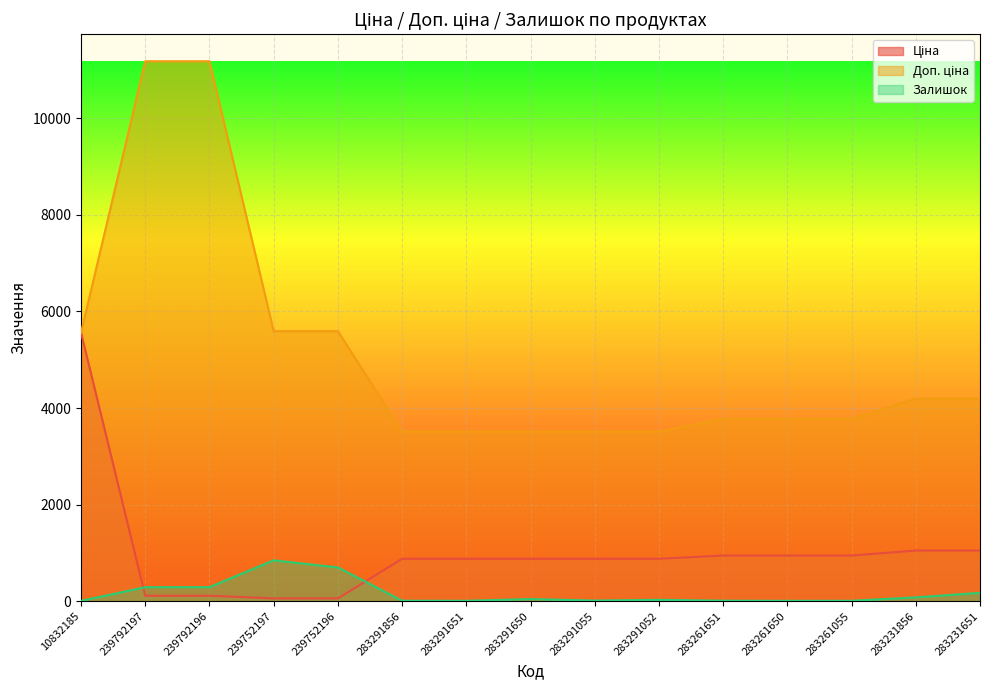

Which has a higher value, 283291052 or 283291055?

283291052